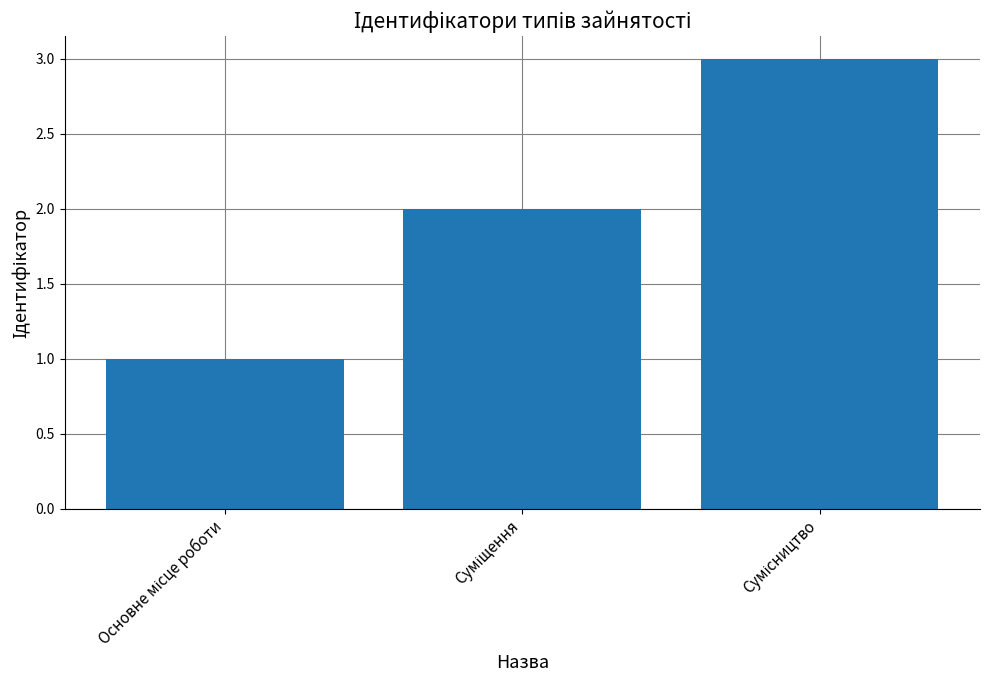

What is the sum of all values?

6